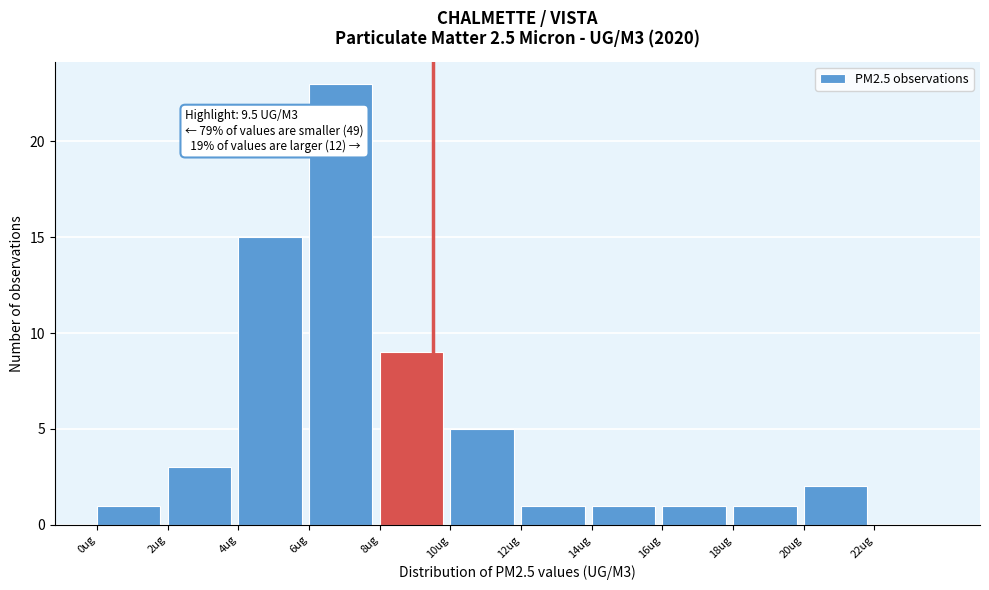

Over which range of the x-axis is the bar tallest?

6 to 8